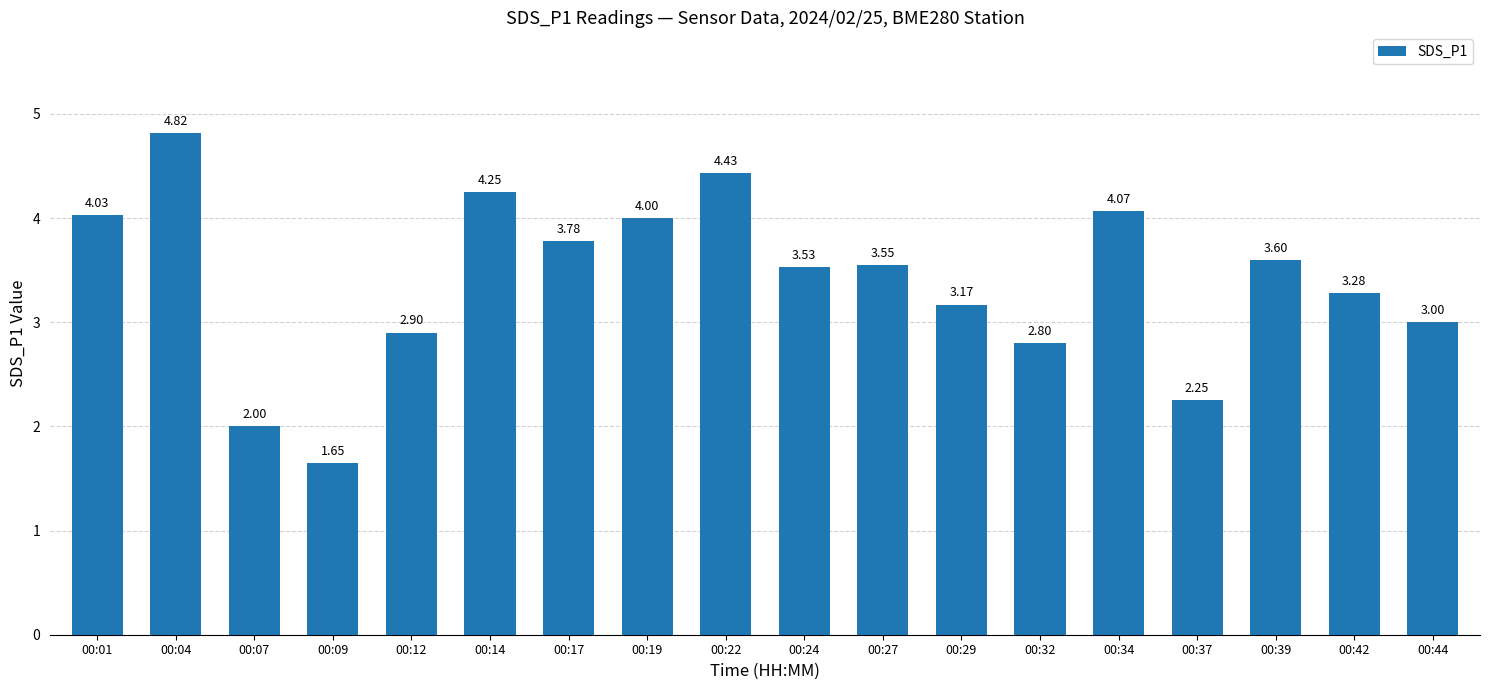

Rank the categories by value from highest to lowest.

00:04, 00:22, 00:14, 00:34, 00:01, 00:19, 00:17, 00:39, 00:27, 00:24, 00:42, 00:29, 00:44, 00:12, 00:32, 00:37, 00:07, 00:09